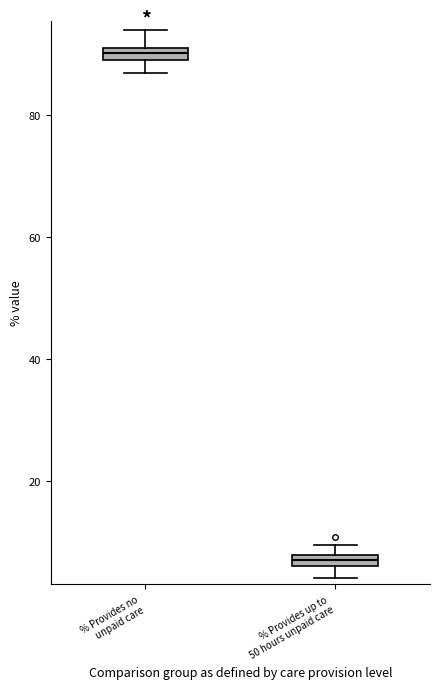

Which box's median line is the highest?

% Provides no unpaid care